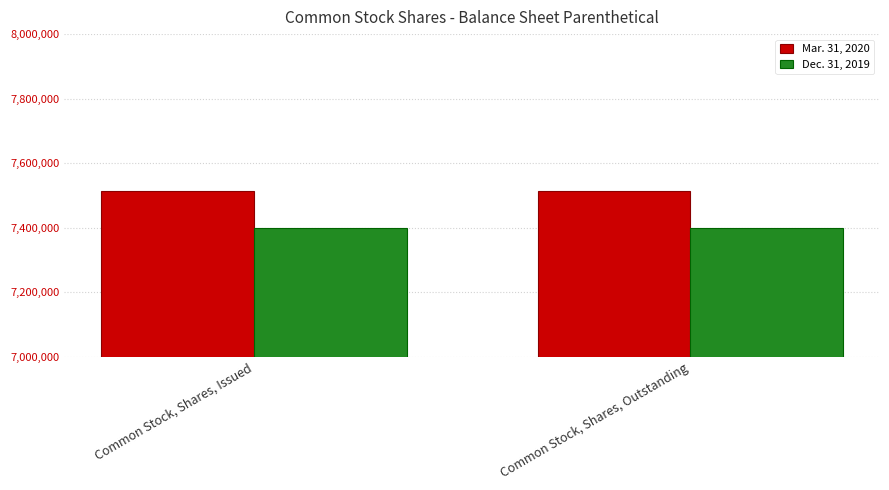

Reading right to left, extract all data points from this chart.

Mar. 31, 2020: 7515000	7515000
Dec. 31, 2019: 7400000	7400000